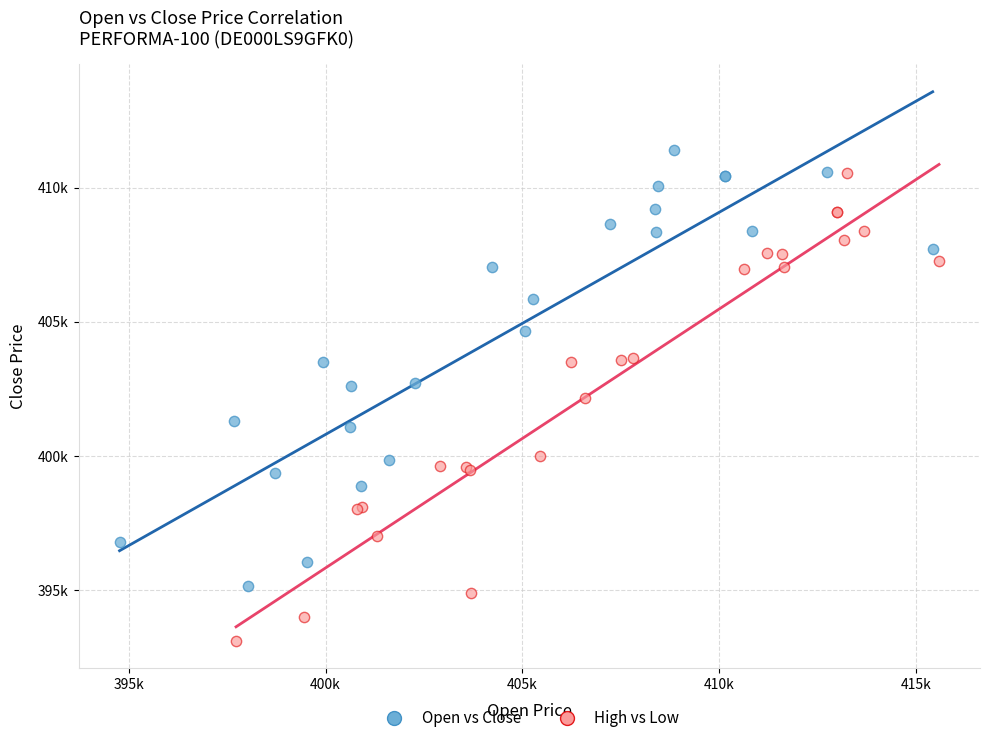

What are all the series names shown in the legend?

Open vs Close, High vs Low